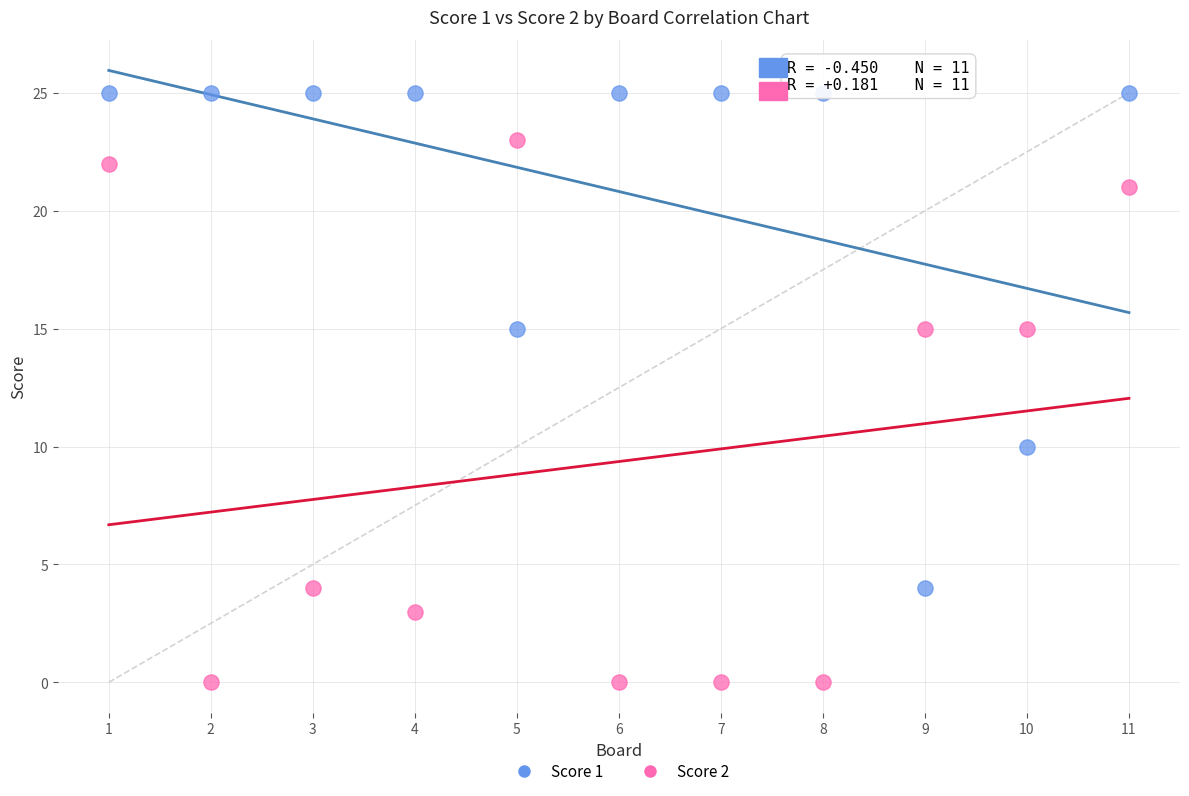

Across all data points, what is the range of X values (max minus min)?

10